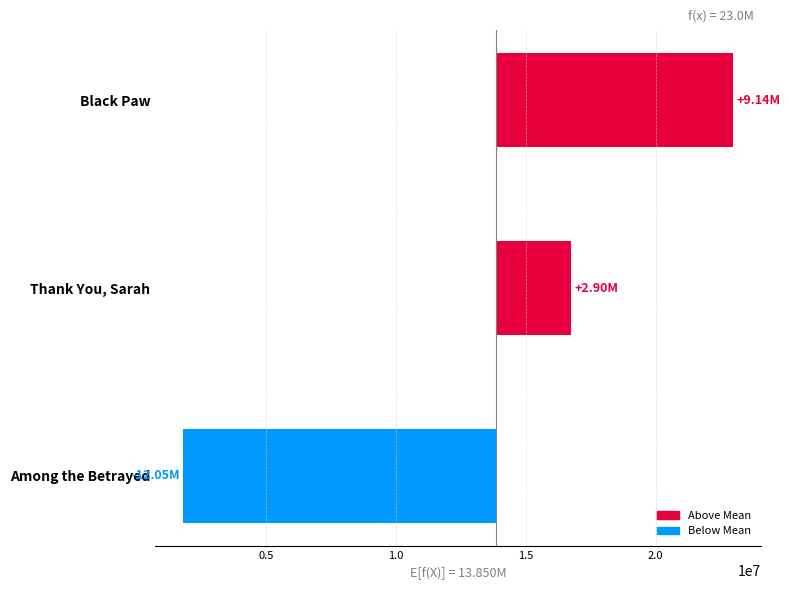

What is the sum of the values at Black Paw and Among the Betrayed?

-2903534.7